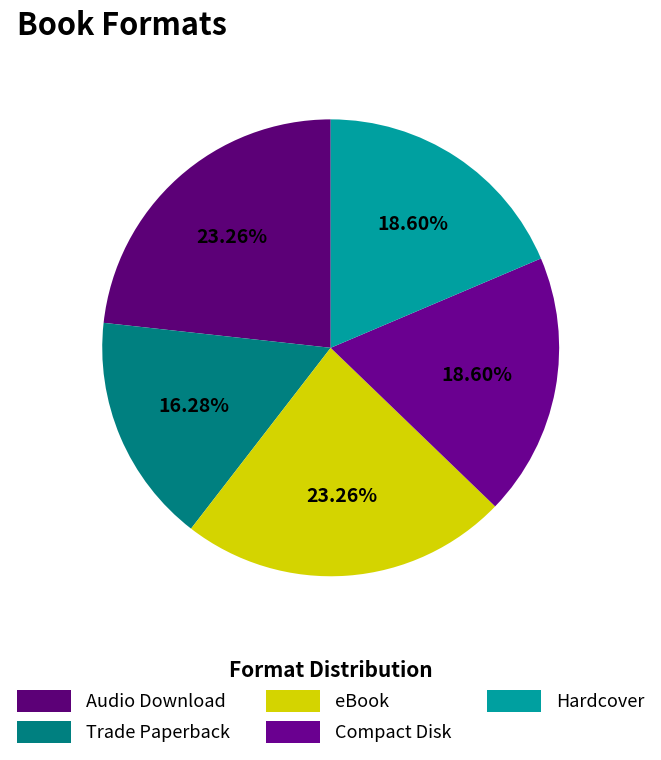

The eBook slice represents 23% of the pie. True or false?

True